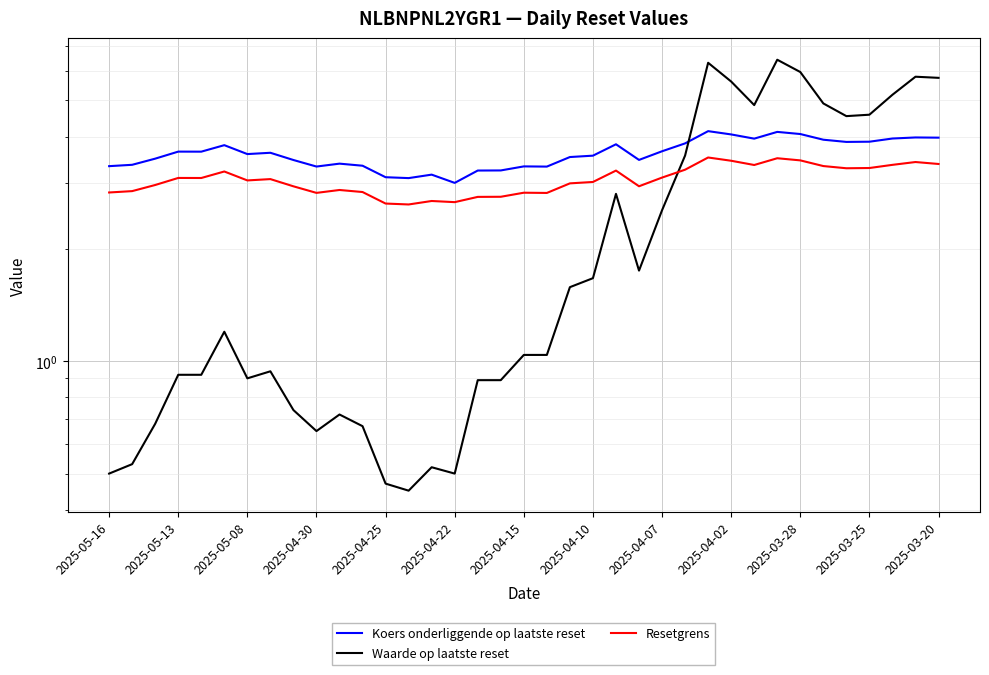

What is the difference between the maximum and minimum values in the Koers onderliggende op laatste reset series?

1.1